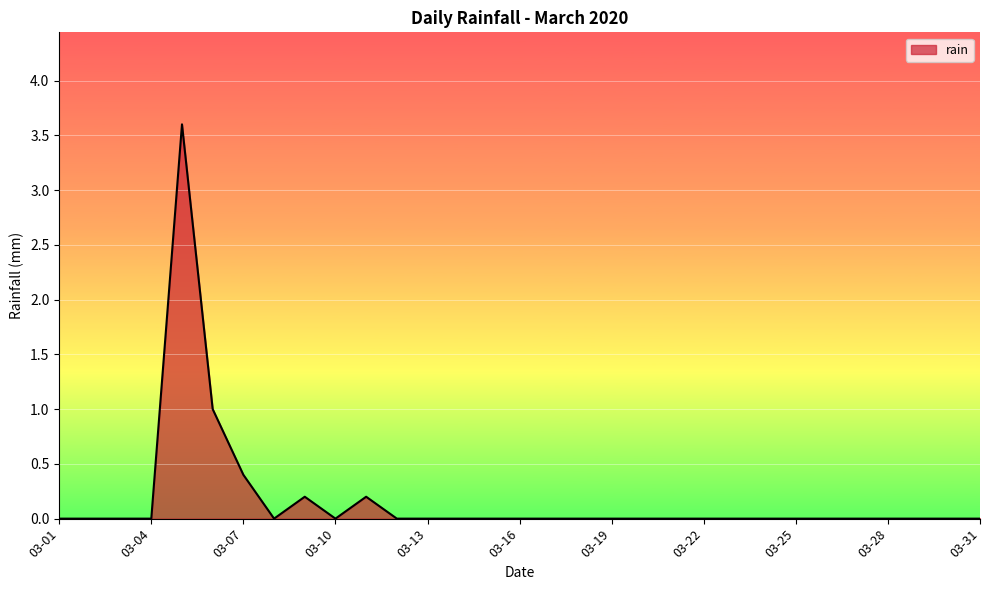

What is the greatest value displayed?

3.6